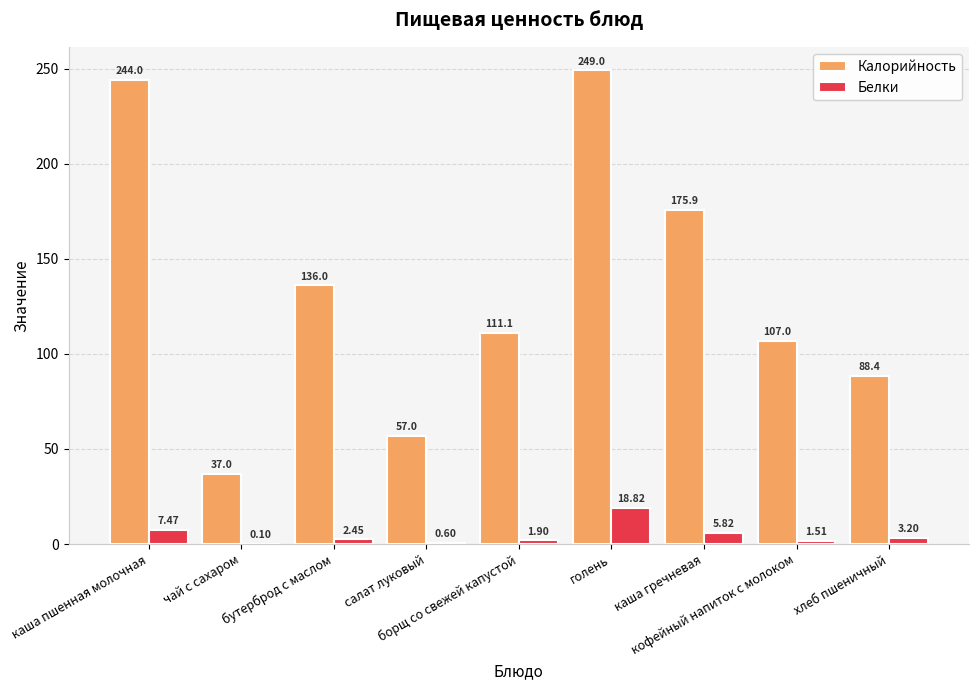

At which label does Белки reach its peak?

голень